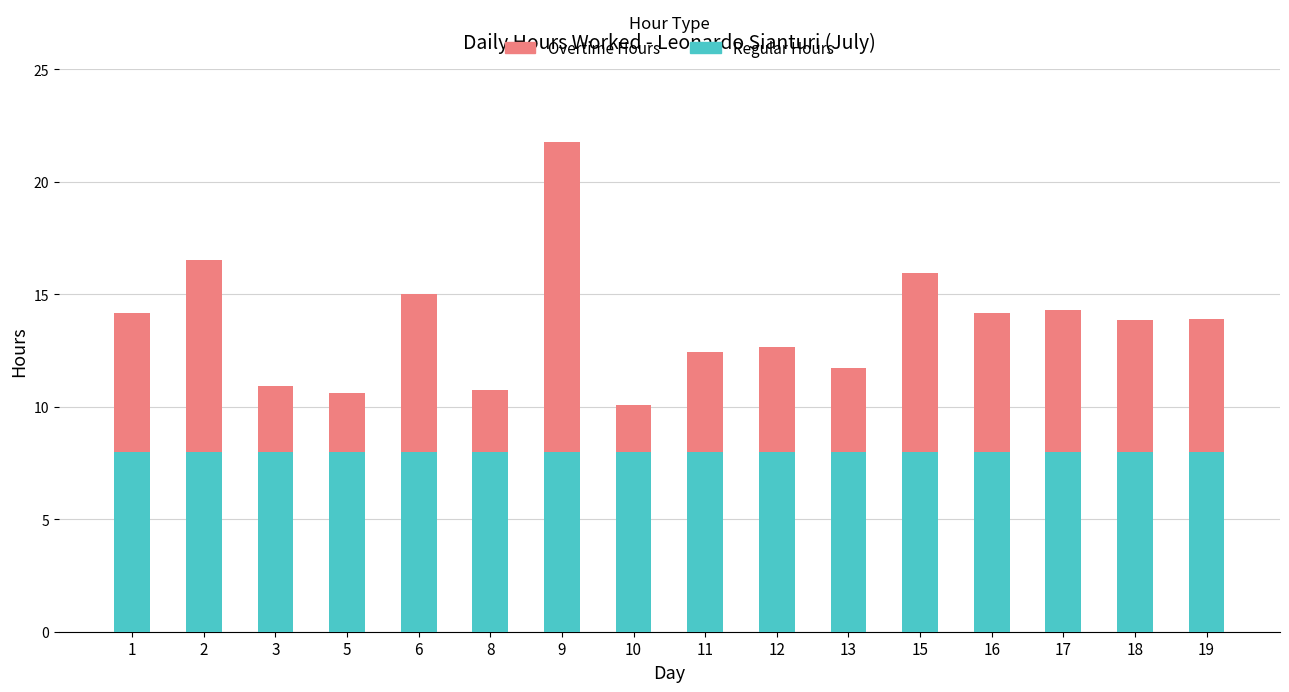

Does the chart contain stacked bars?

Yes